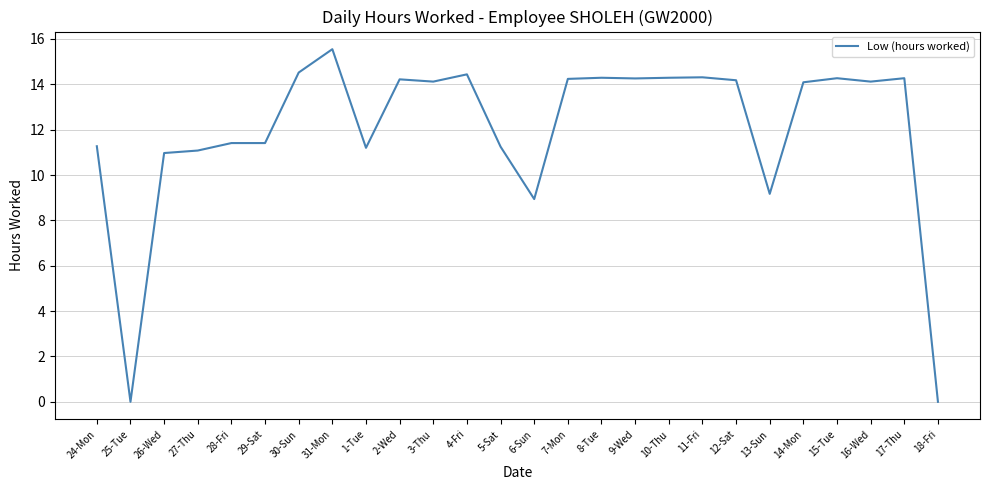

What is the greatest value displayed?

15.6